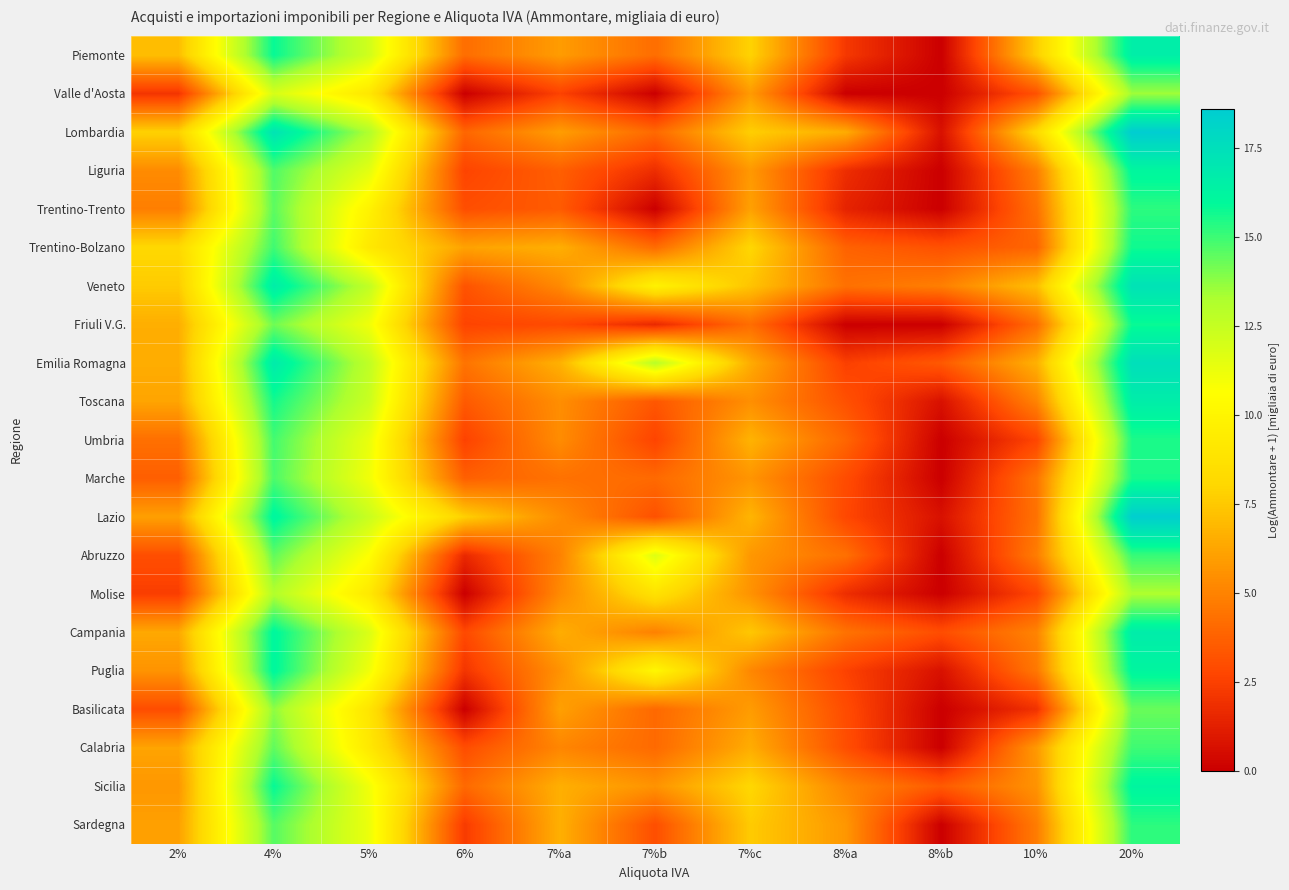

What is the greatest value displayed?

18.6